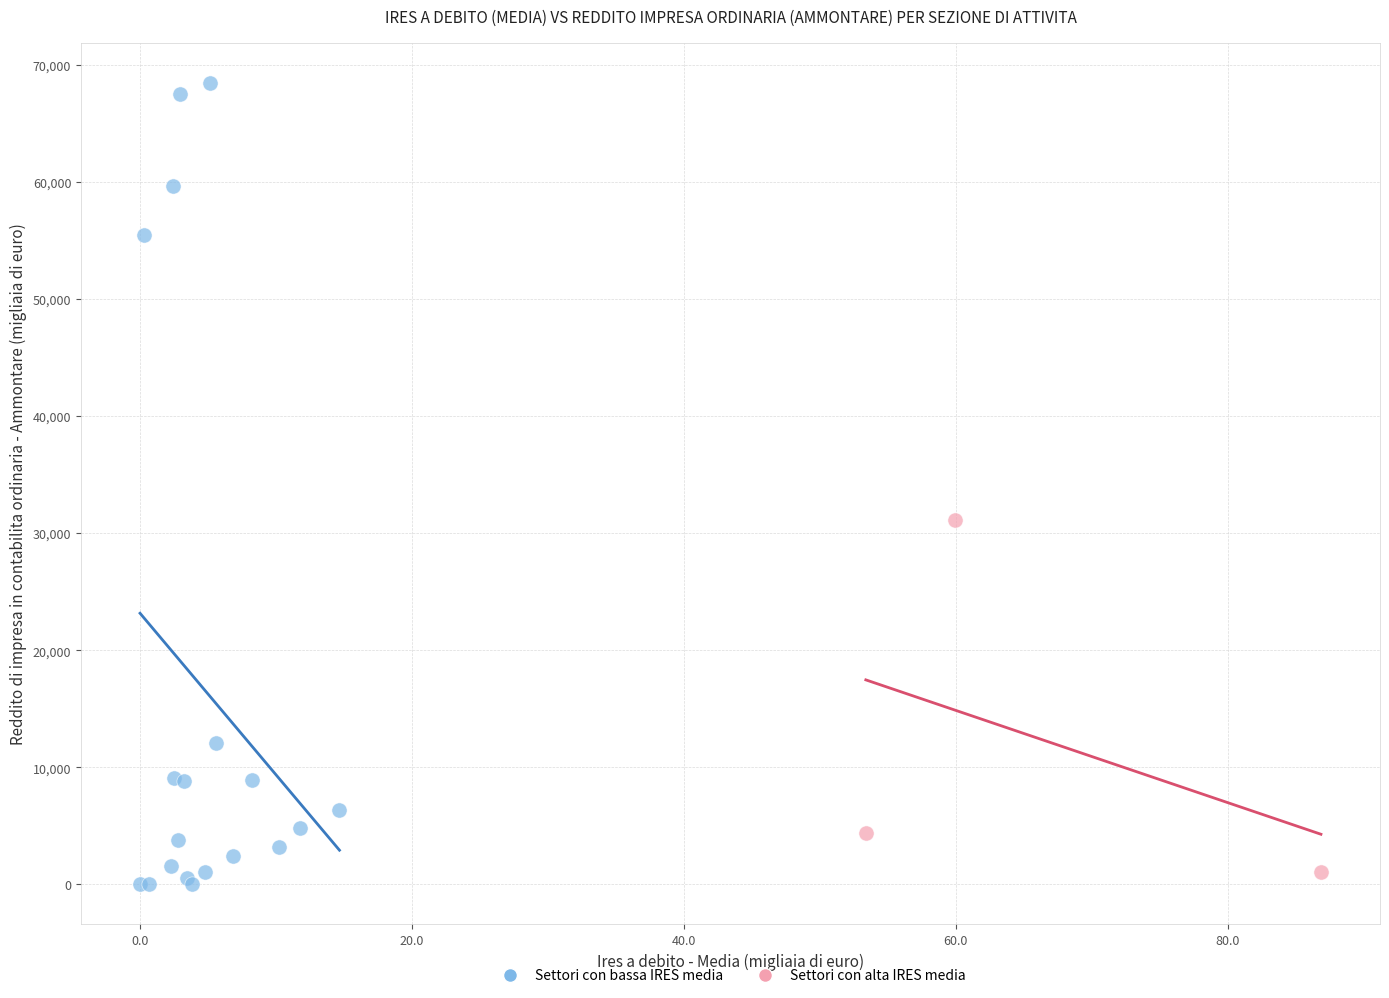

Which series has the widest spread of Y values?

Settori con bassa IRES media